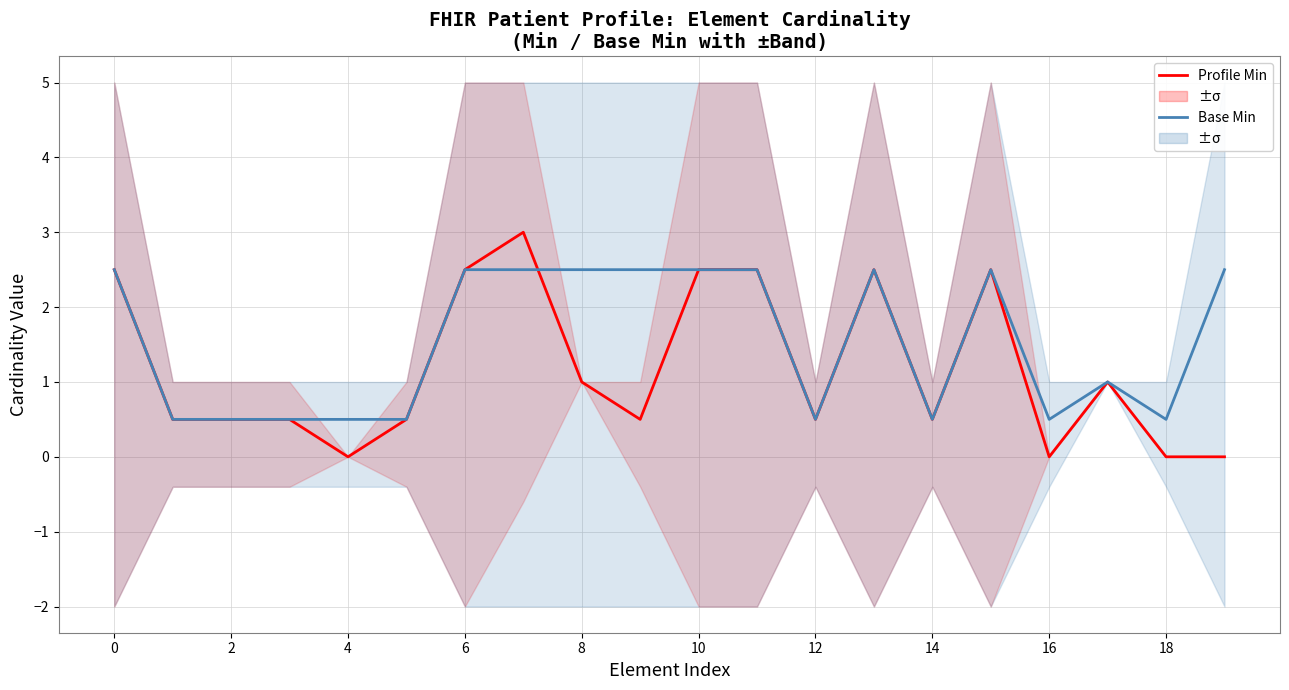

Rank the series by their average value, from lowest to highest.

Profile Min, Base Min